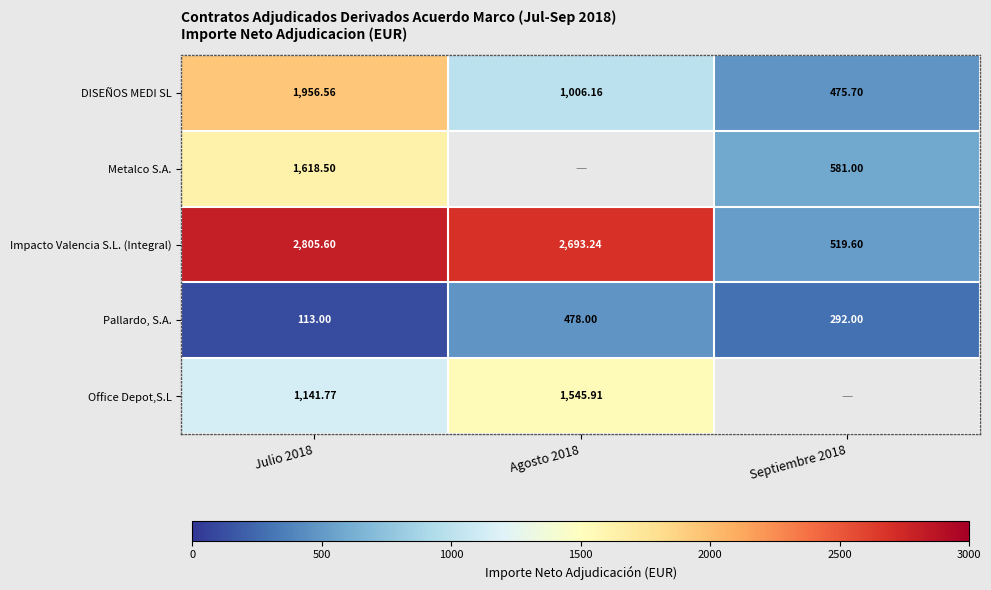

Read the DISEÑOS MEDI SL value at Julio 2018.

1956.6